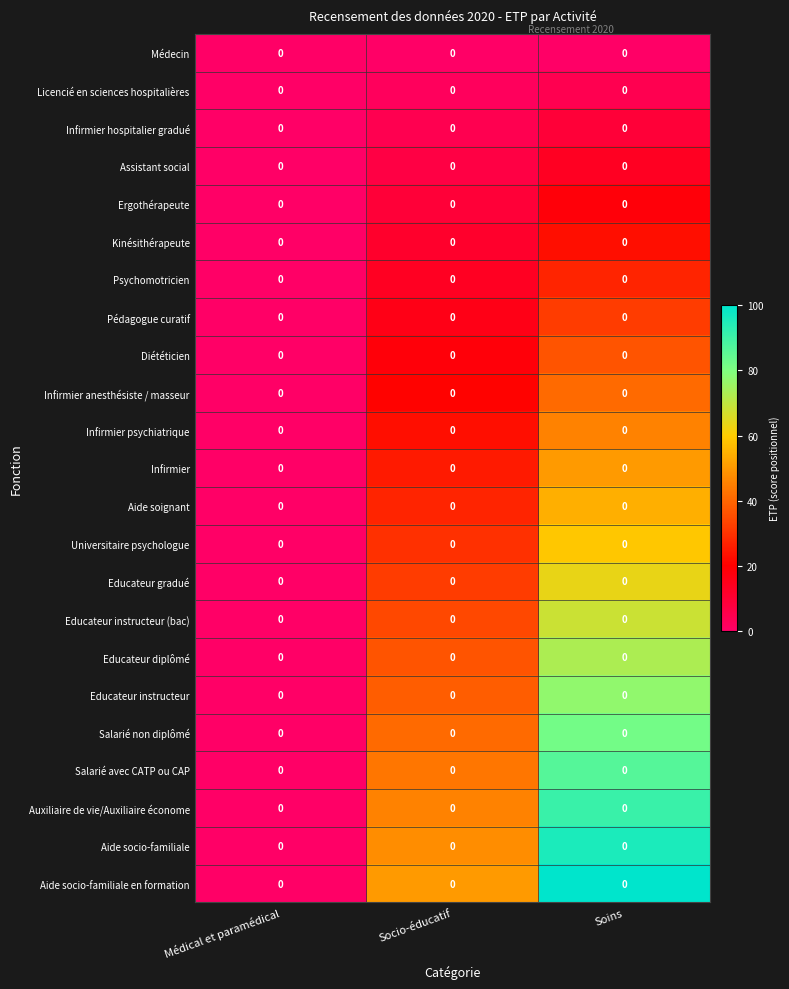

Which label corresponds to the smallest value in the chart?

Médical et paramédical